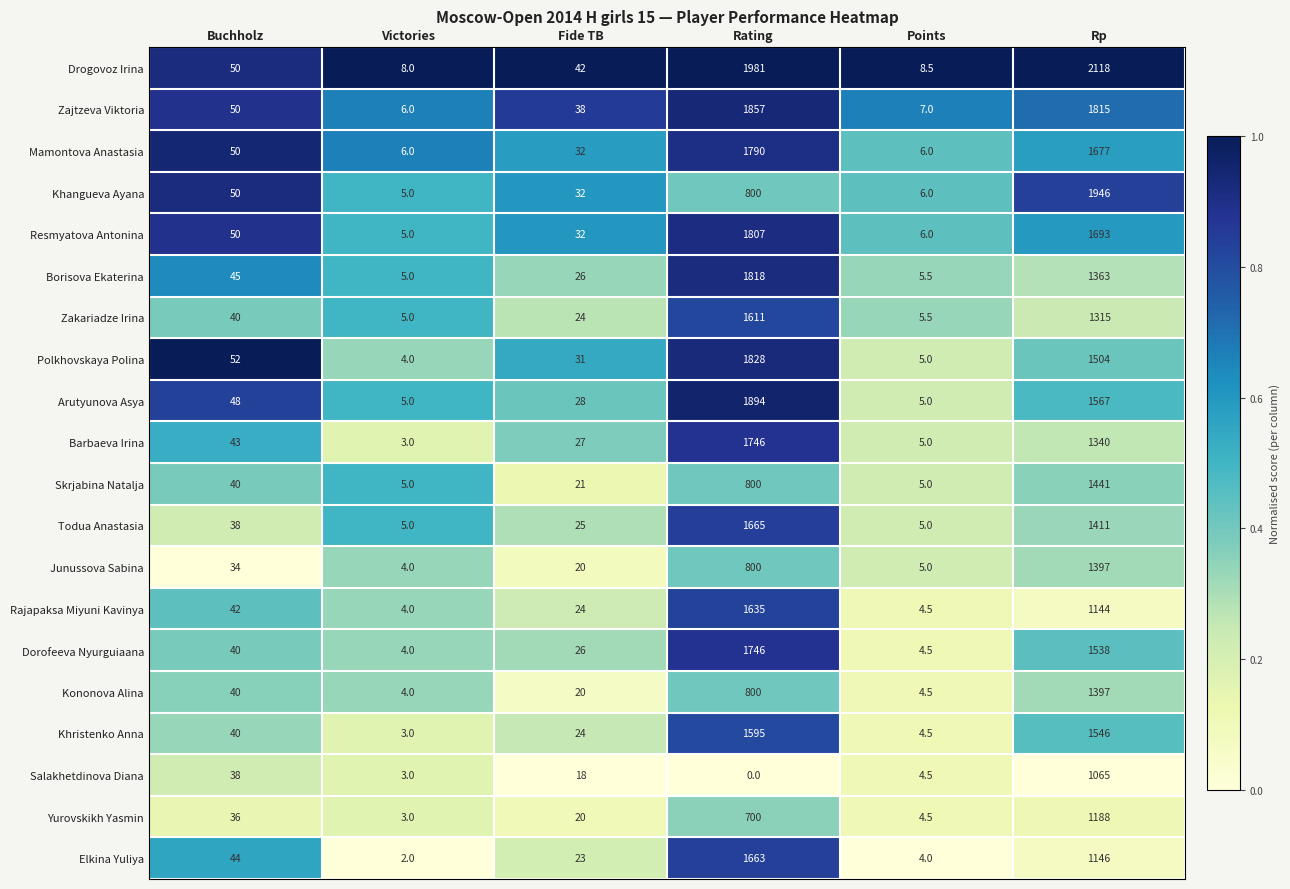

At how many categories does at least one series exceed 0?

6